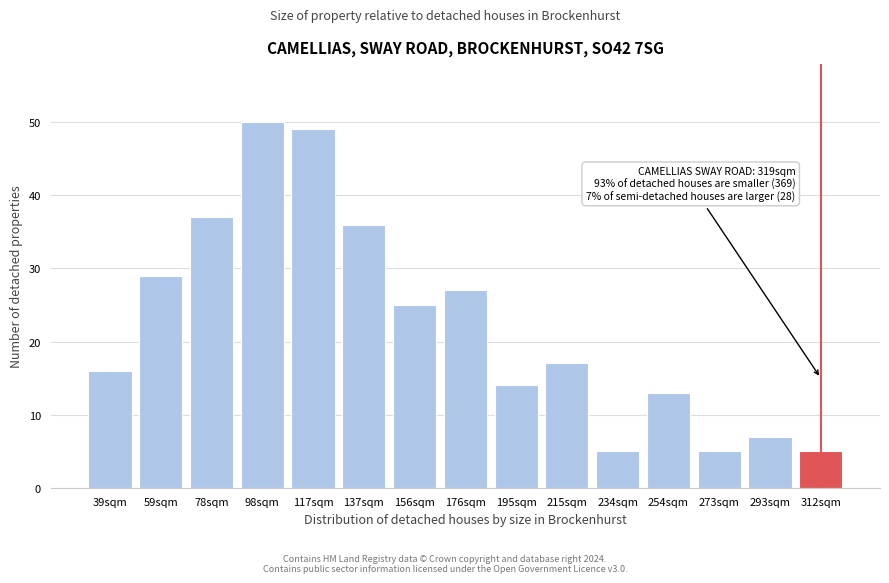

Reading right to left, what are all the values shown in this chart?

312sqm=5	293sqm=7	273sqm=5	254sqm=13	234sqm=5	215sqm=17	195sqm=14	176sqm=27	156sqm=25	137sqm=36	117sqm=49	98sqm=50	78sqm=37	59sqm=29	39sqm=16